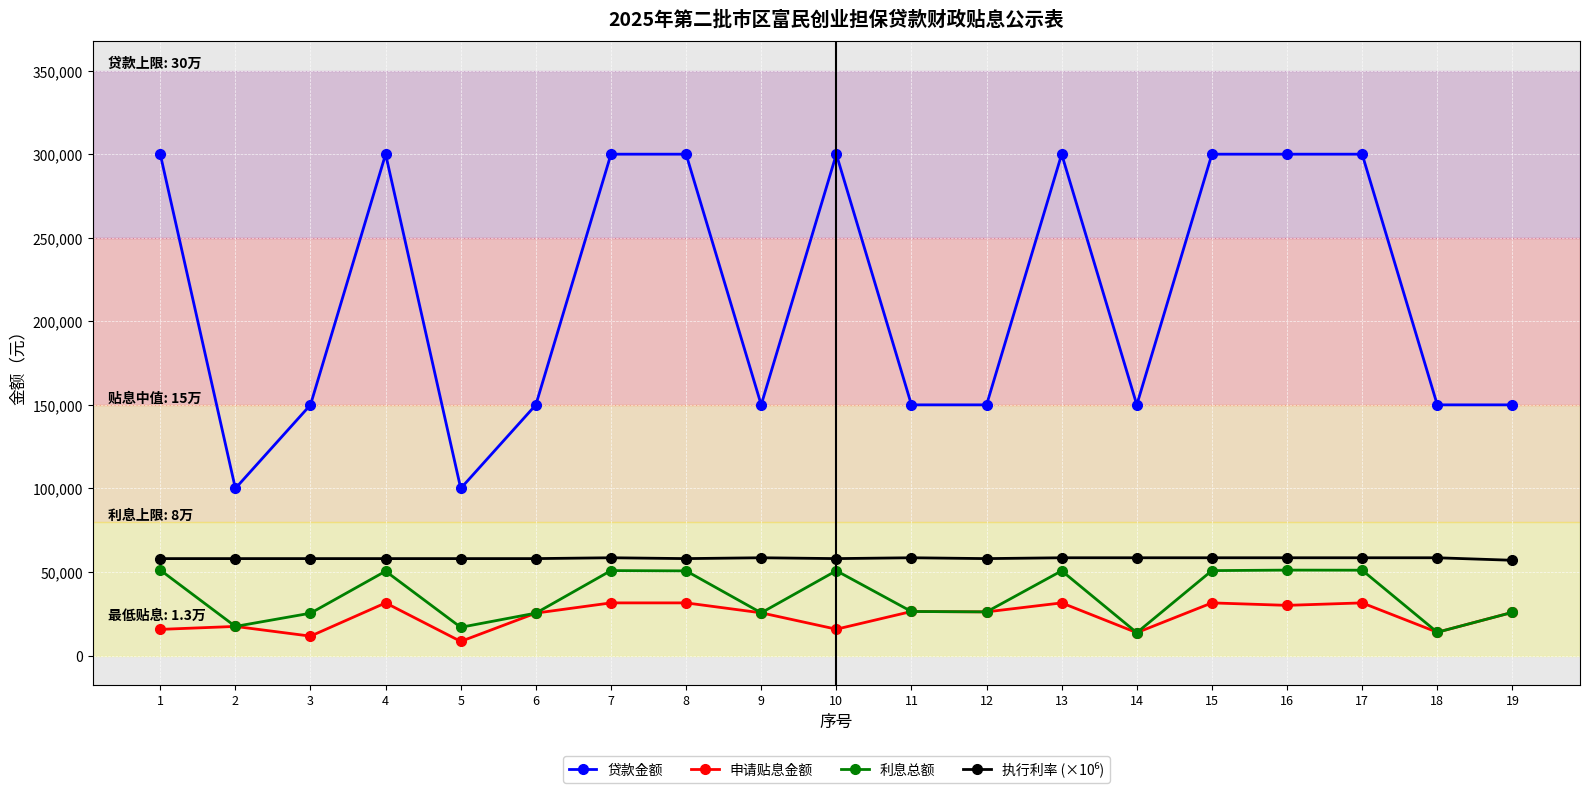

Which series has the widest spread of values?

贷款金额